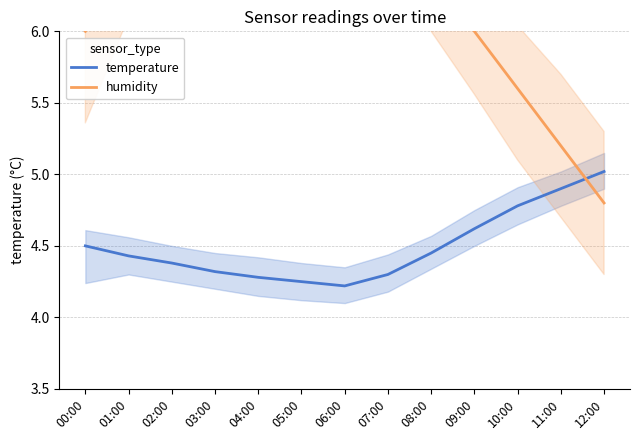

Which series has the widest spread of values?

humidity